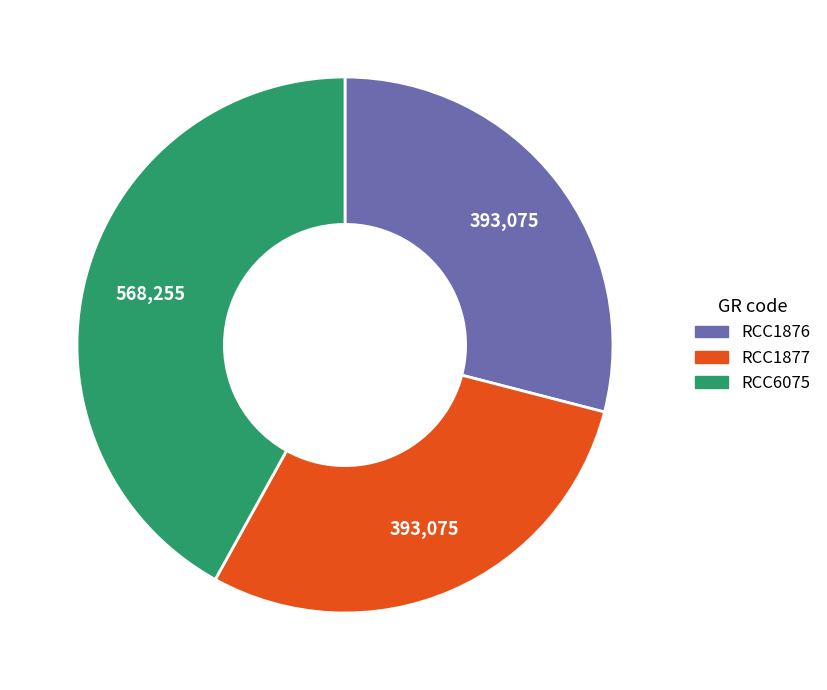

Does any single category account for the majority?

No